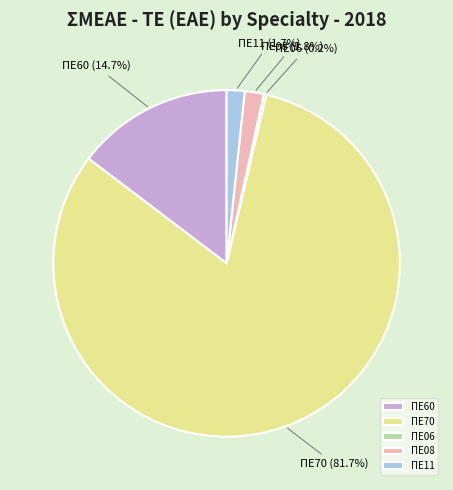

What is the largest slice in the pie chart?

ΠΕ70